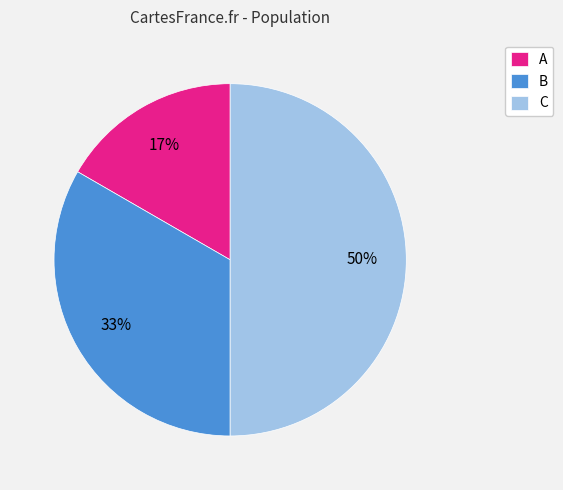

The A slice represents 30% of the pie. True or false?

False